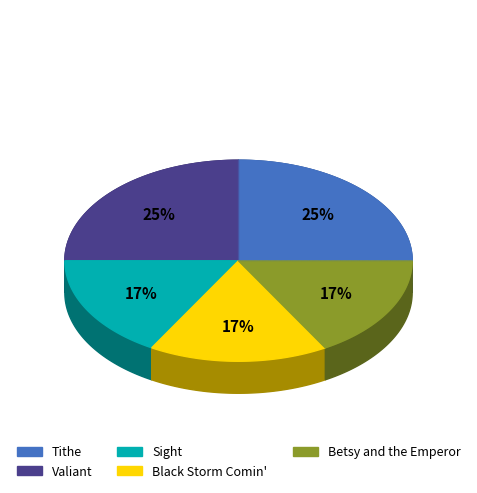

How many segments does this pie chart have?

5